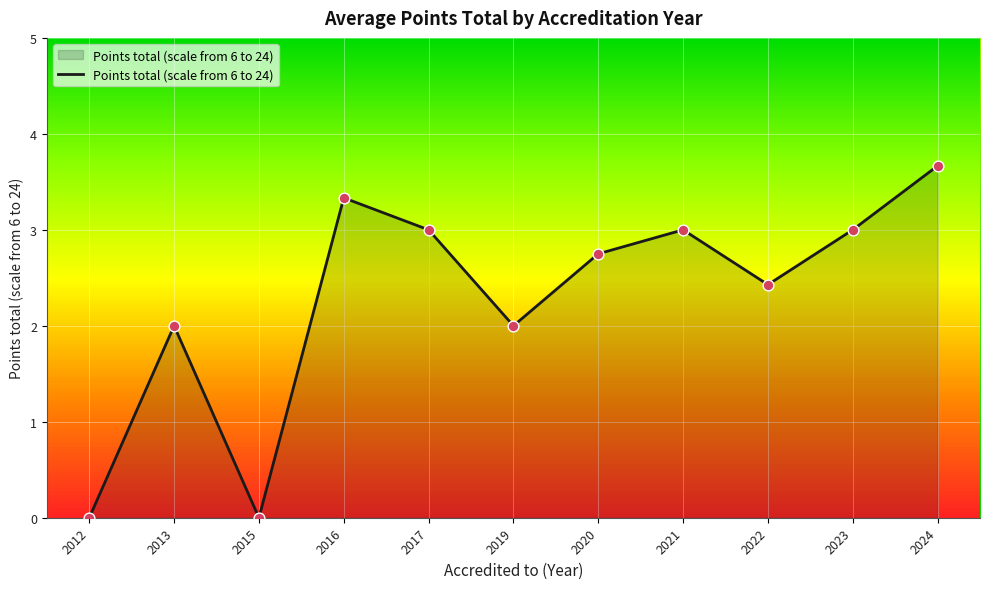

What is the change in value from 2012 to 2021?

+3.0